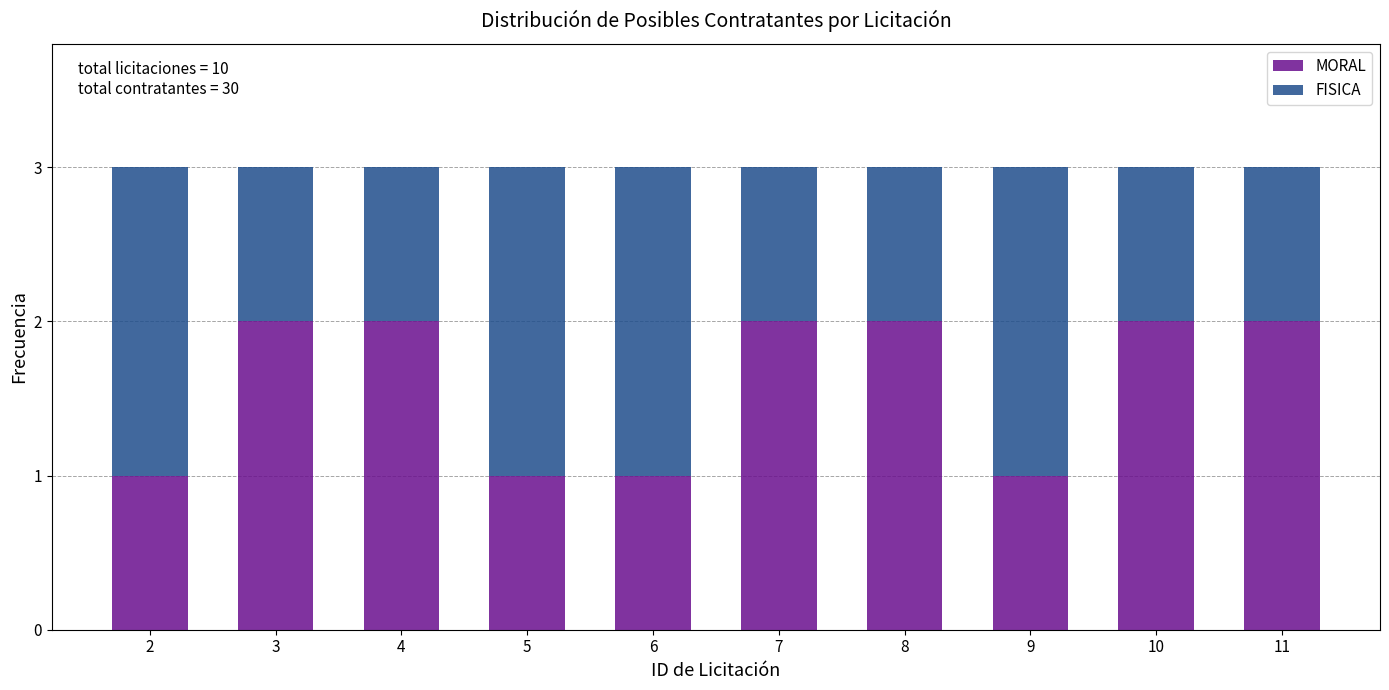

Reading left to right, transcribe the values for MORAL.

1	2	2	1	1	2	2	1	2	2